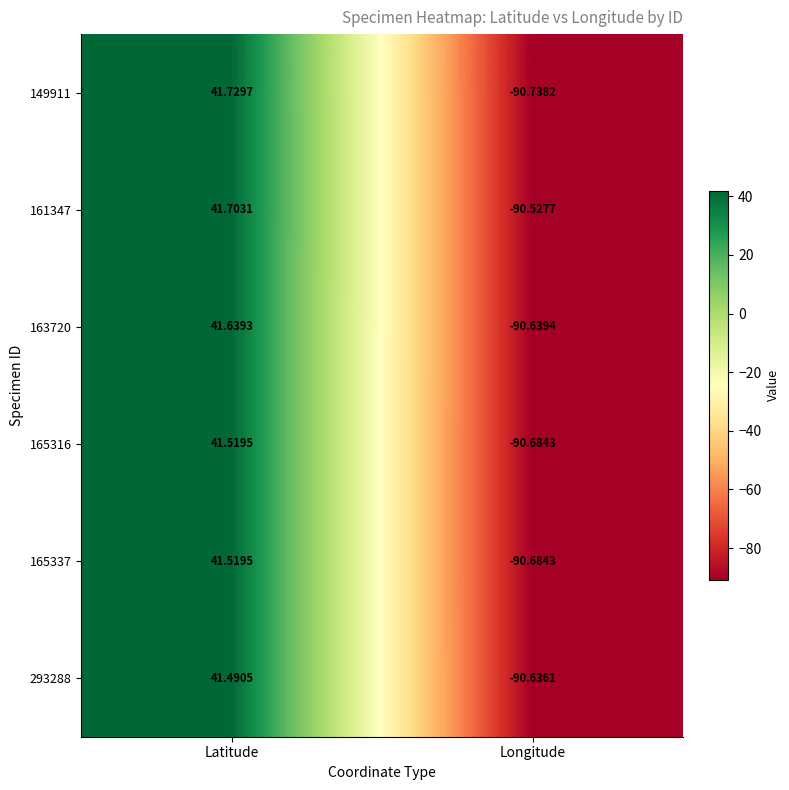

List the labels in order of 165316 value, largest first.

Latitude, Longitude